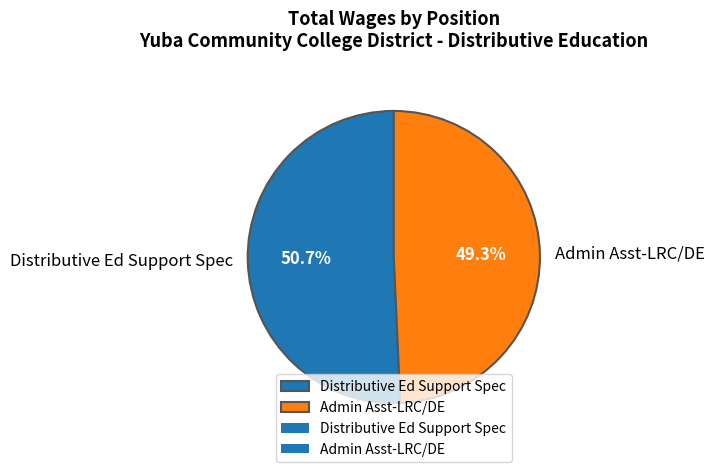

To the nearest percent, what is the difference between the largest and smallest slice percentages?

1%